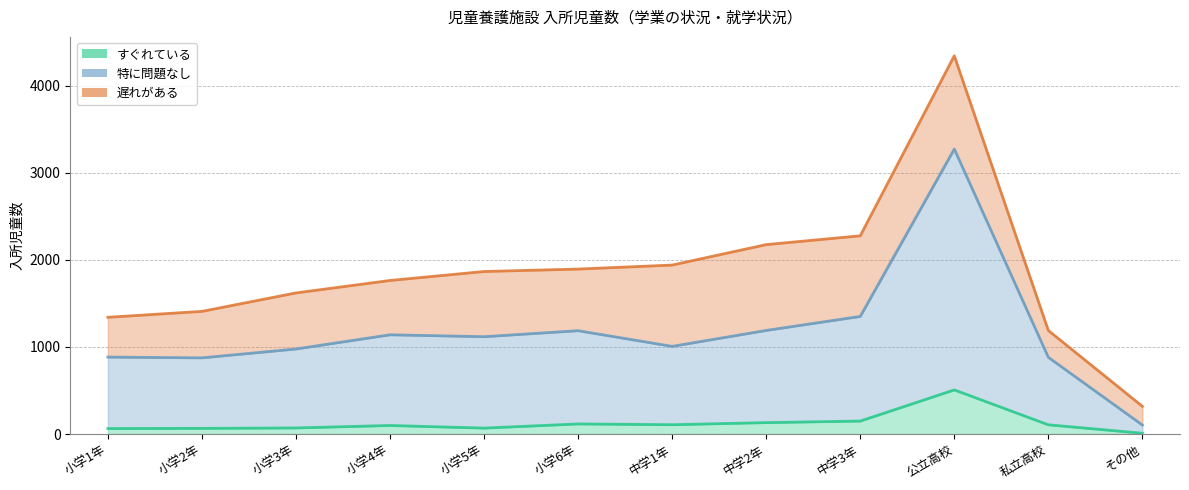

At which category does すぐれている reach its first local valley?

小学5年